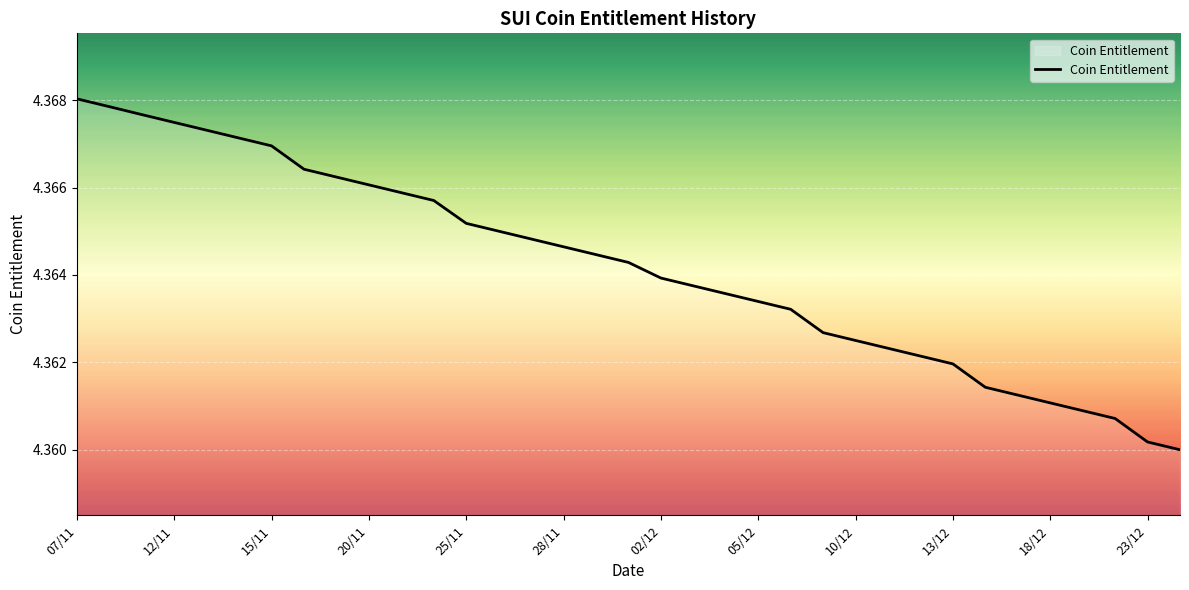

How many categories are shown in the chart?

35